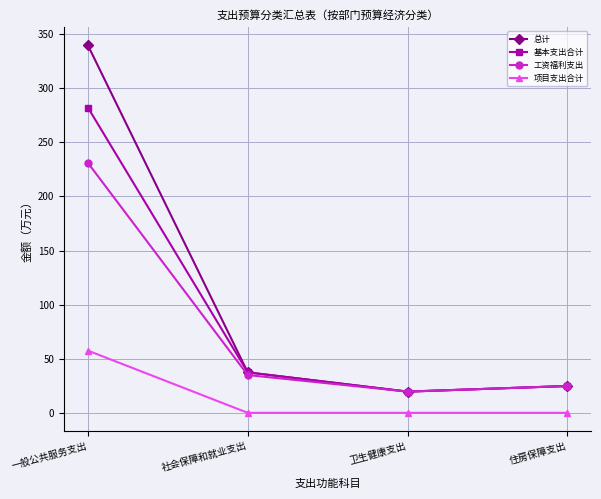

What is the average value of the 总计 series?

105.4